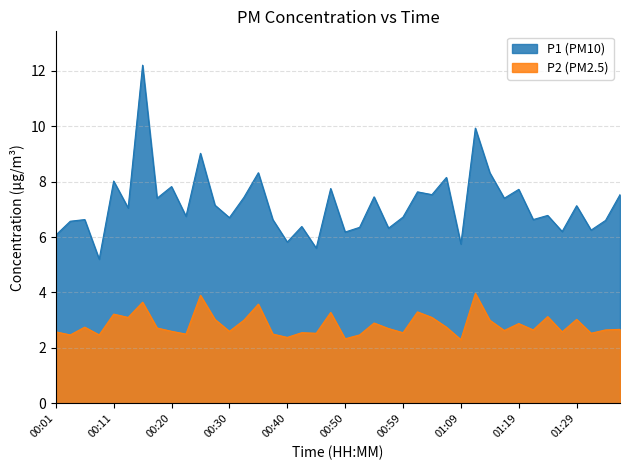

True or false: P1 and P2 intersect in this chart.

False